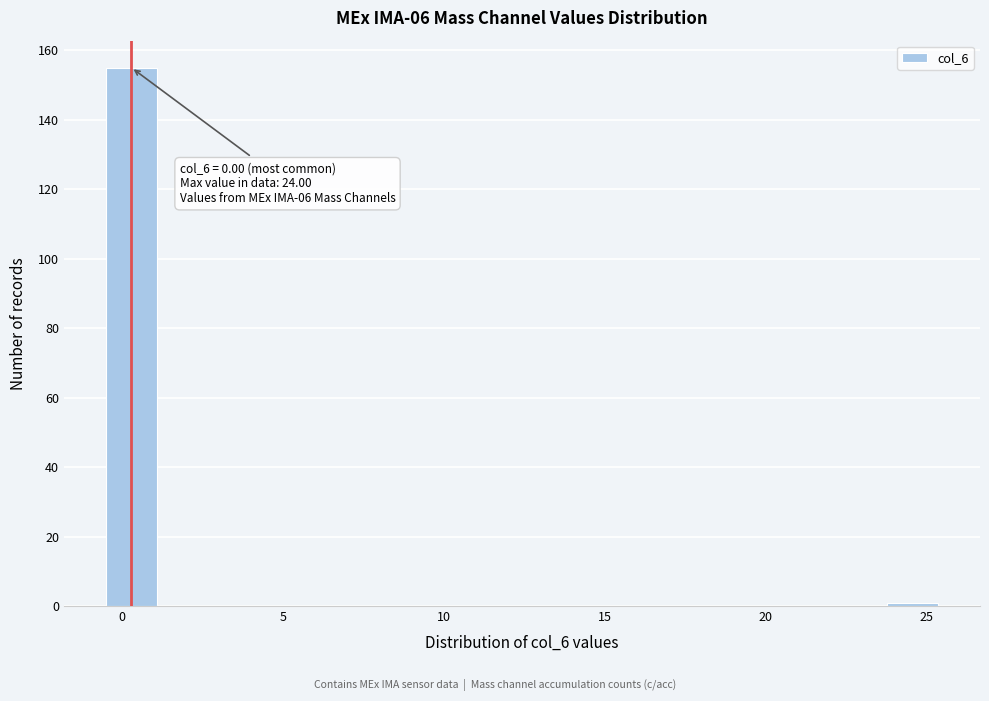

Read against the x-axis, roughly where is the centre of the tallest bar?

0.5